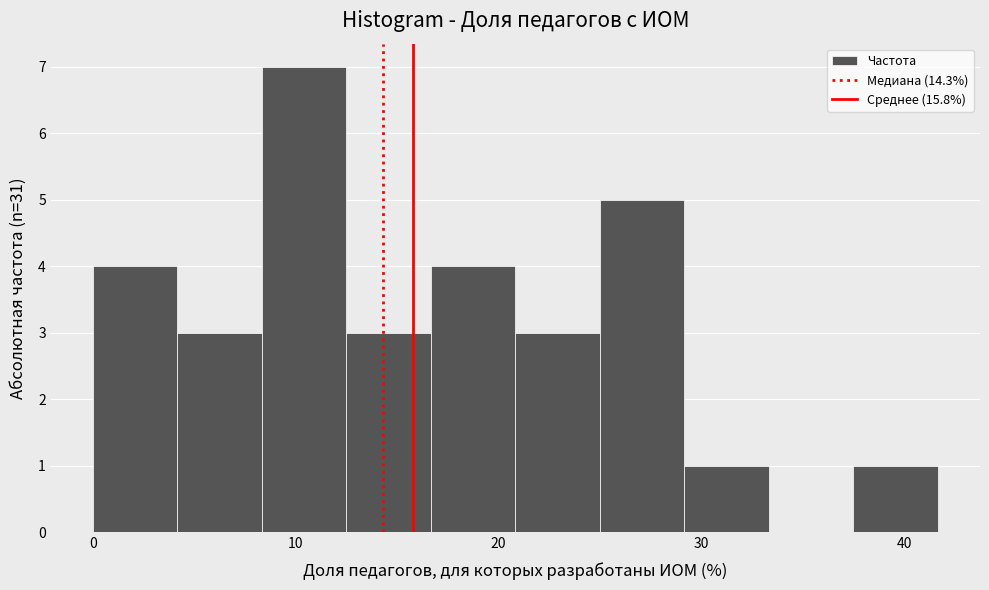

Reading left to right, list every bar in this chart as the range it spans on the x-axis followed by its height. Neither the bar edges nor the heights are printed on the chart, so give them approximately, as read against the axes.

0 to 4: 4
4 to 8: 3
8 to 13: 7
13 to 17: 3
17 to 21: 4
21 to 25: 3
25 to 29: 5
29 to 33: 1
33 to 38: 0
38 to 42: 1